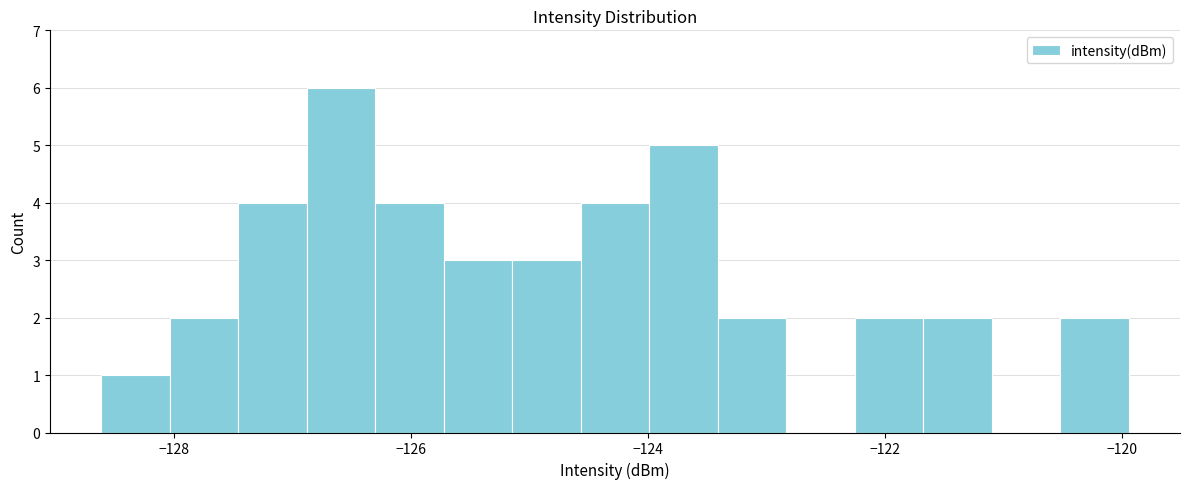

Read against the x-axis, roughly where is the centre of the tallest bar?

-126.6